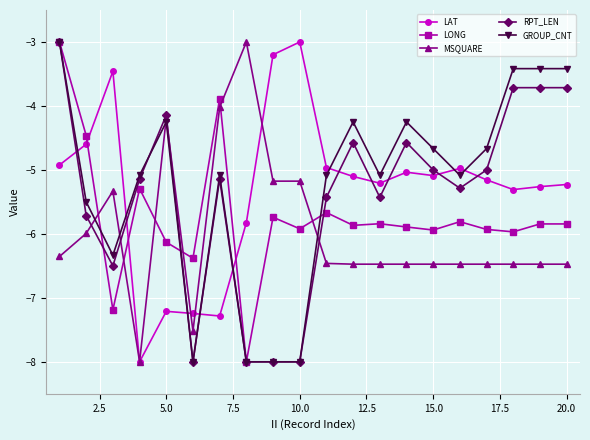

True or false: MSQUARE has more than 0 interior local peaks.

True